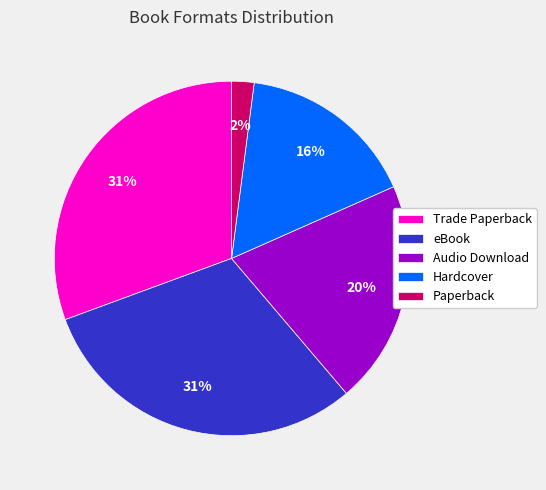

What percentage is the Hardcover slice, to the nearest percent?

16%